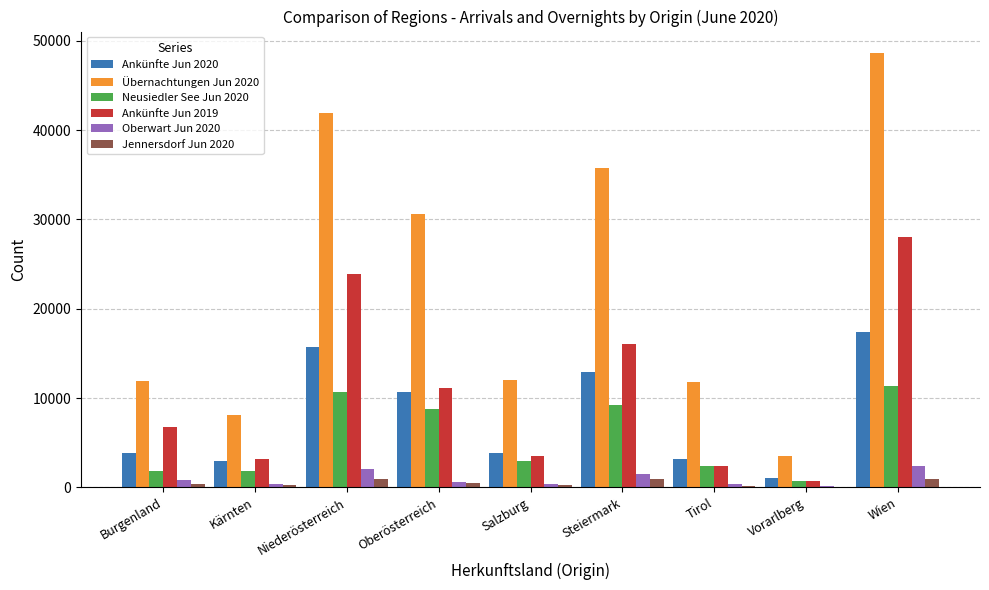

What is the difference between the Oberwart Jun 2020 values at Vorarlberg and Oberösterreich?

468